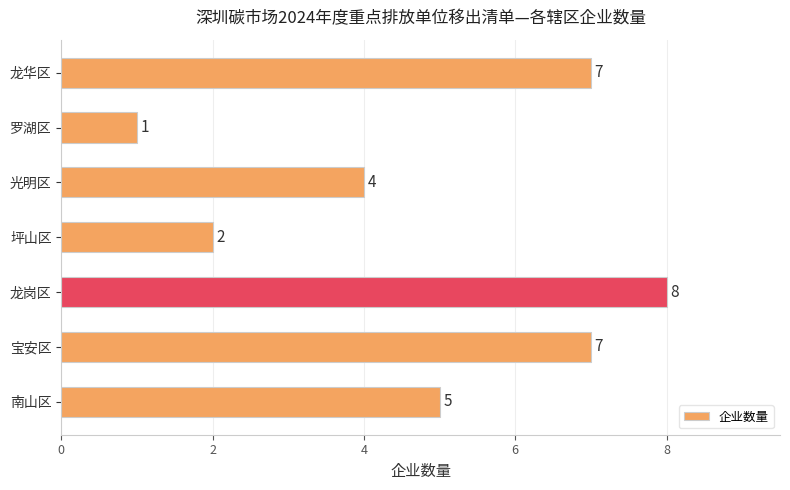

What is the difference between the second highest and minimum values?

6